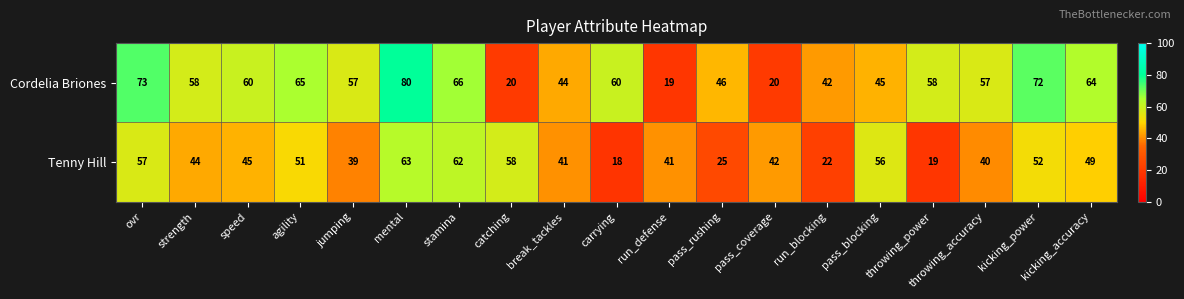

Between agility and carrying, which series saw the biggest shift?

Tenny Hill